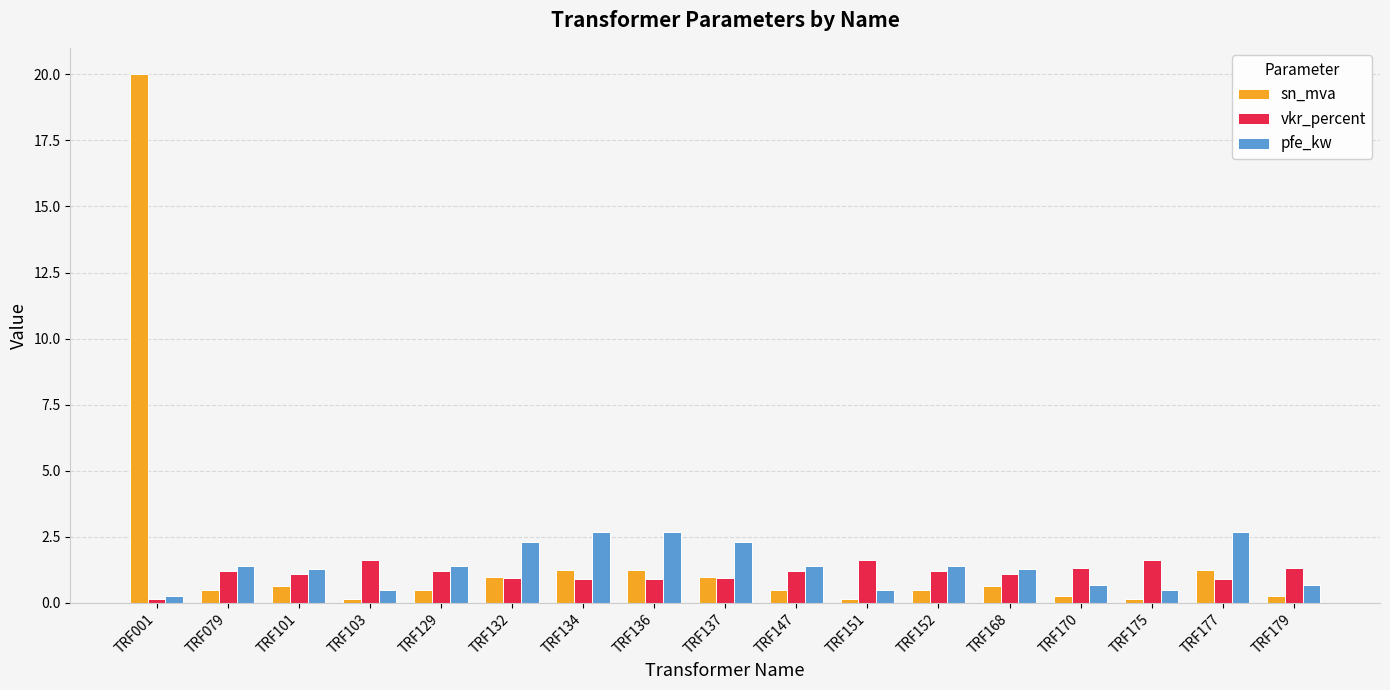

Which series has the widest spread of values?

sn_mva